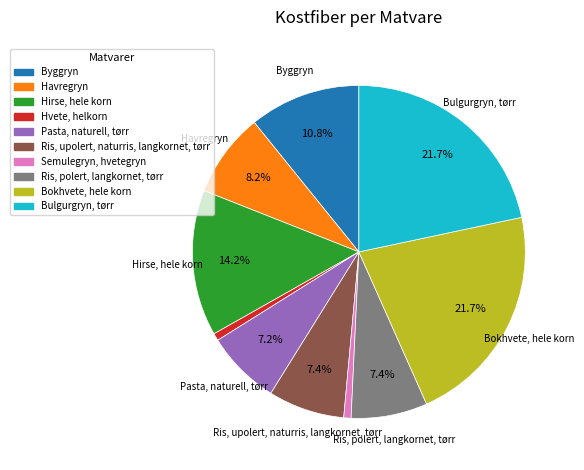

What percentage is NOT represented by Ris, upolert, naturris, langkornet, tørr?

92.6%